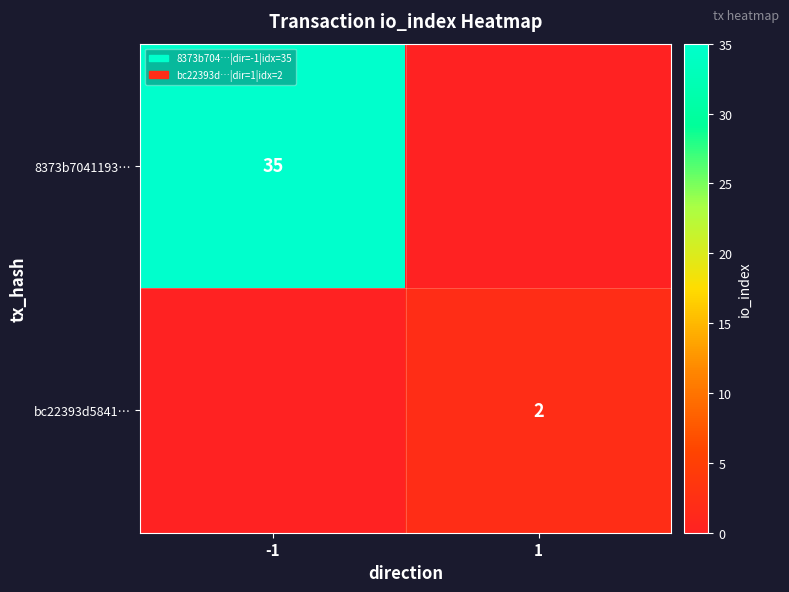

True or false: 8373b7041193… has a value of 60 at -1.

False